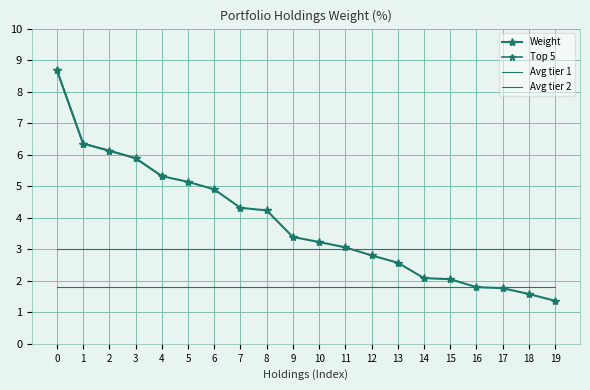

What is the greatest value displayed?

8.7